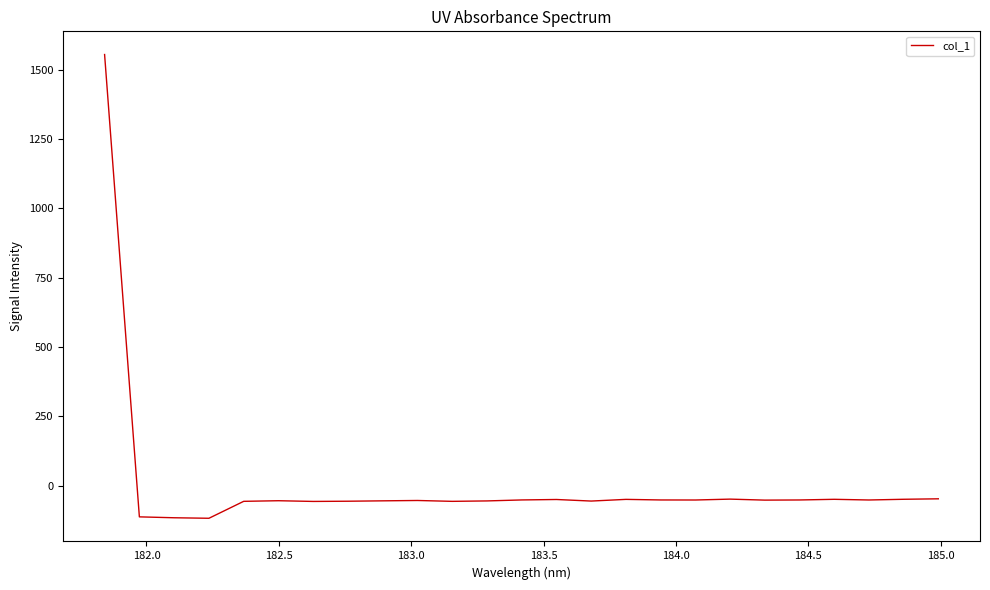

What is the greatest value displayed?

1555.0